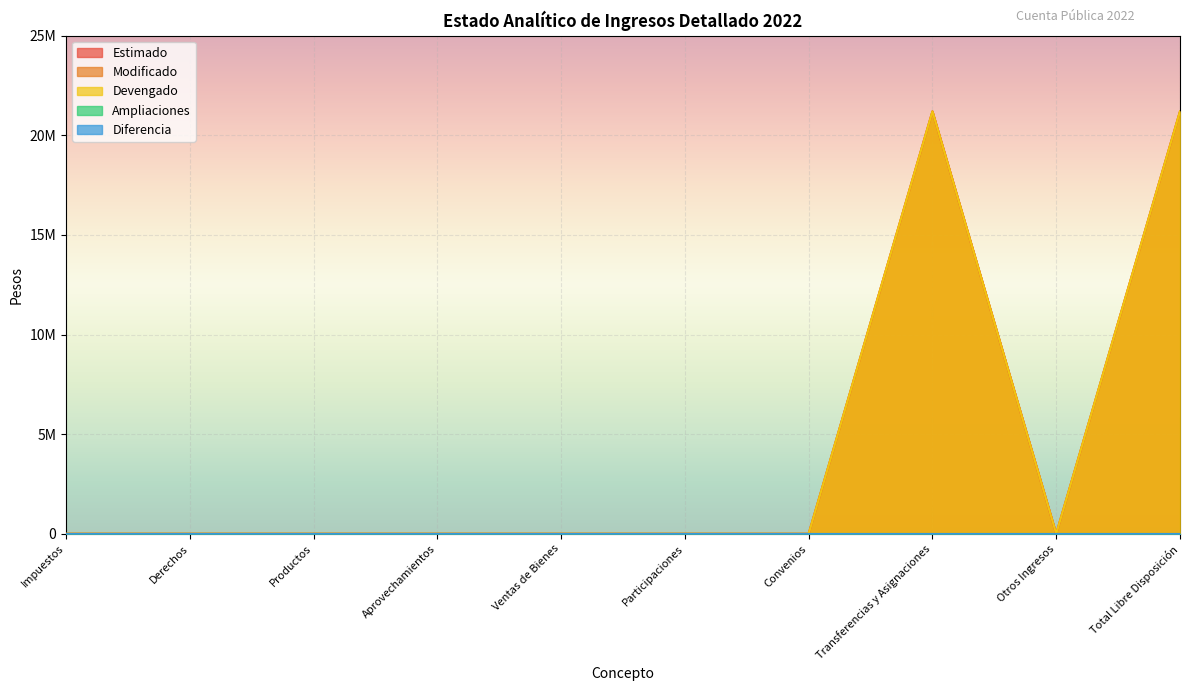

True or false: Estimado and Modificado intersect in this chart.

False